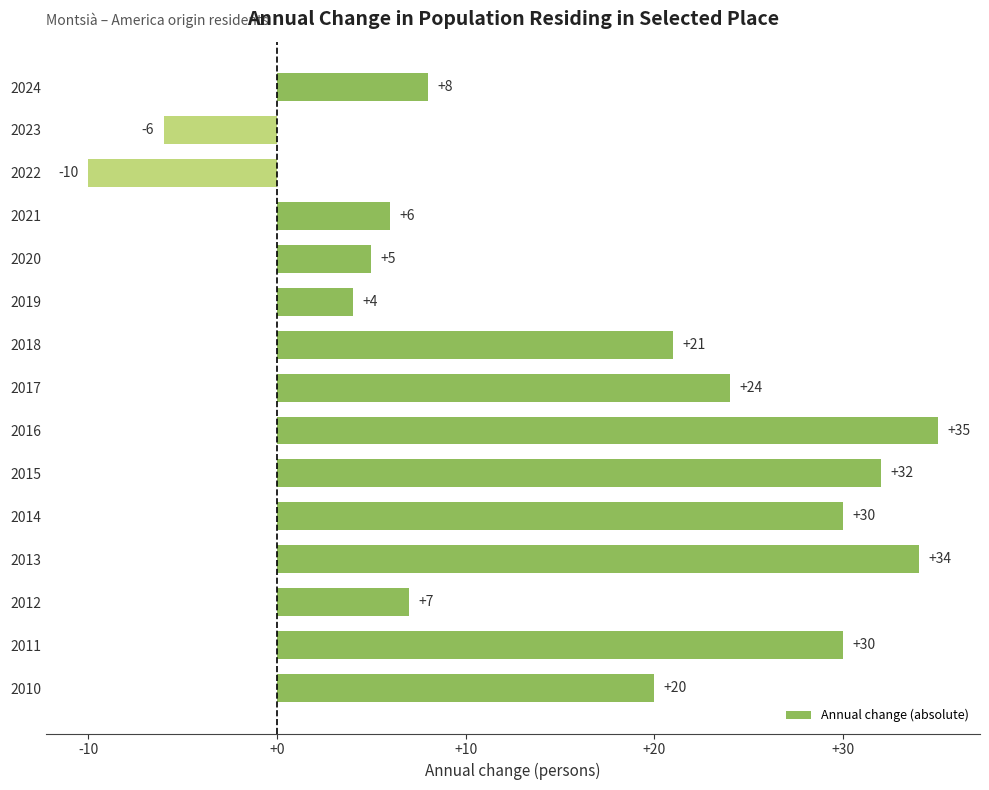

Where is the data nearest to the value 12?

2024